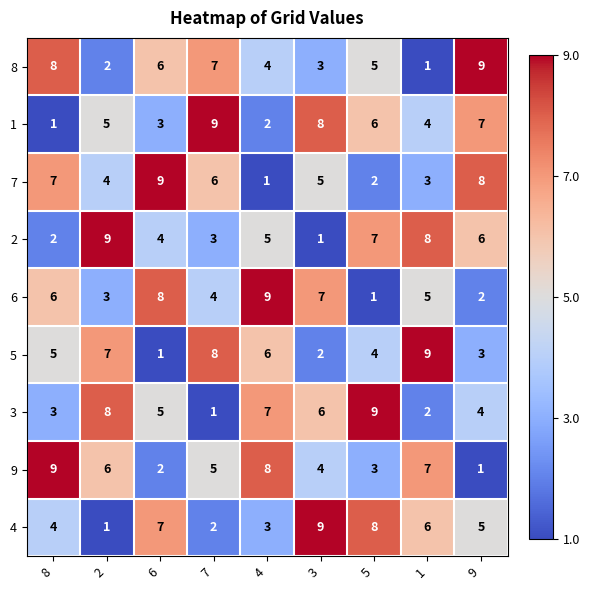

At 8, list the series in order from largest to smallest.

9, 8, 7, 6, 5, 4, 3, 2, 1